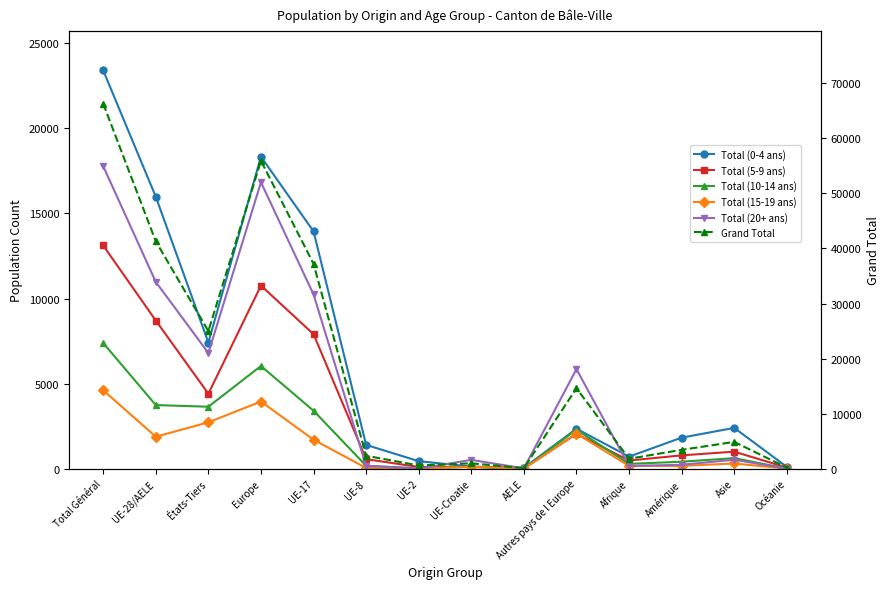

What is the difference between the Total (20+ ans) values at Autres pays de l Europe and Amérique?

5619